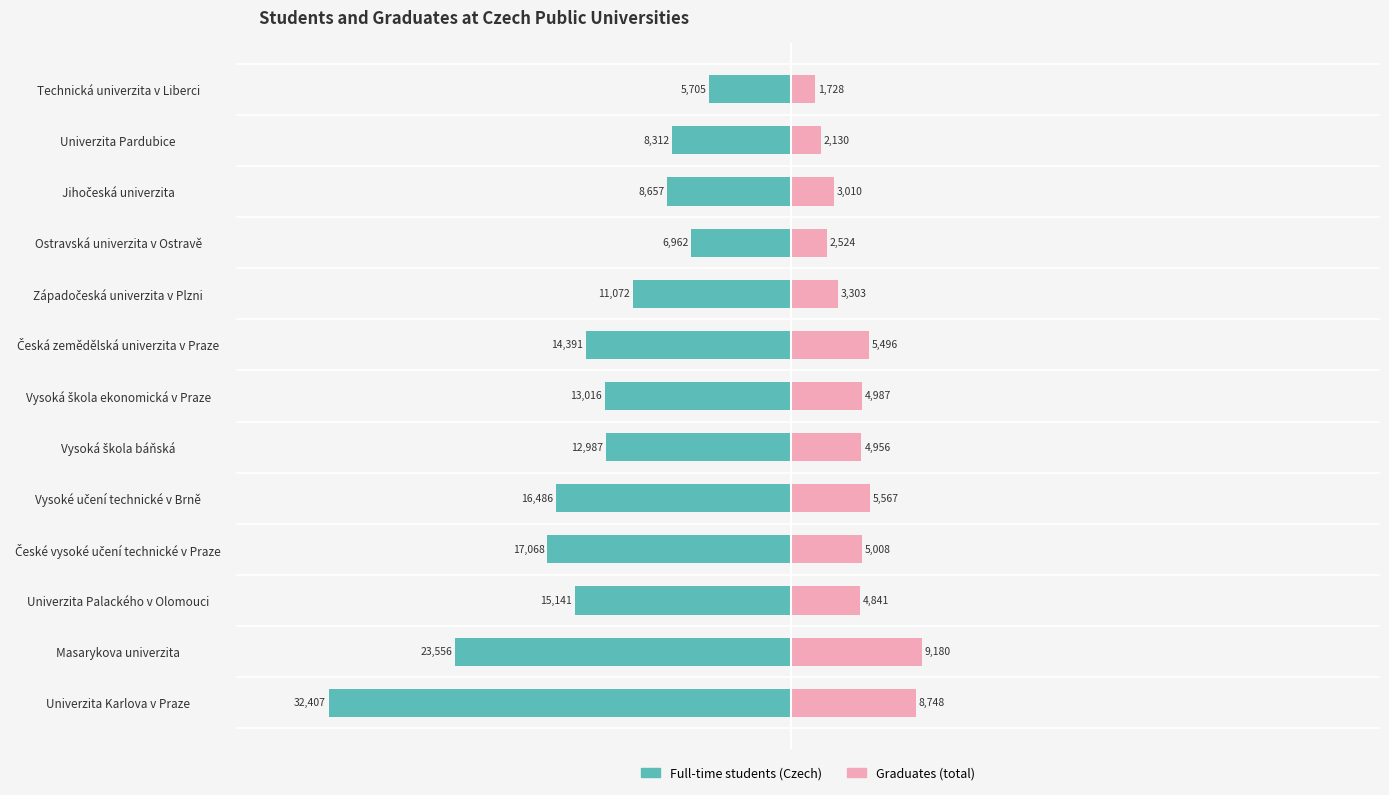

The value of Graduates (total) at Vysoká škola báňská is 2511. True or false?

False